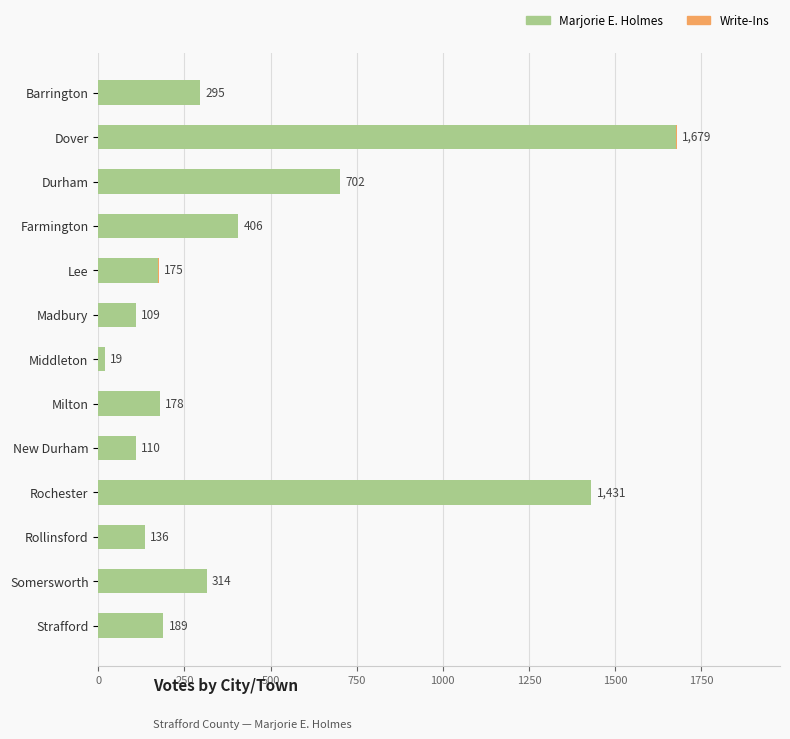

Count the number of data series in this chart.

2